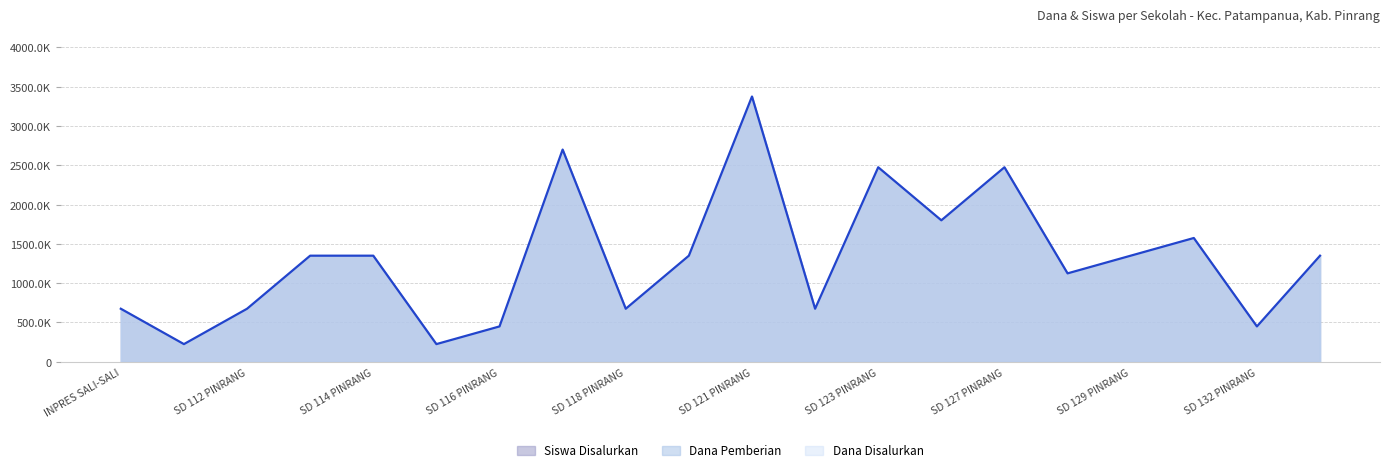

Does the chart display data point markers on the line(s)?

No